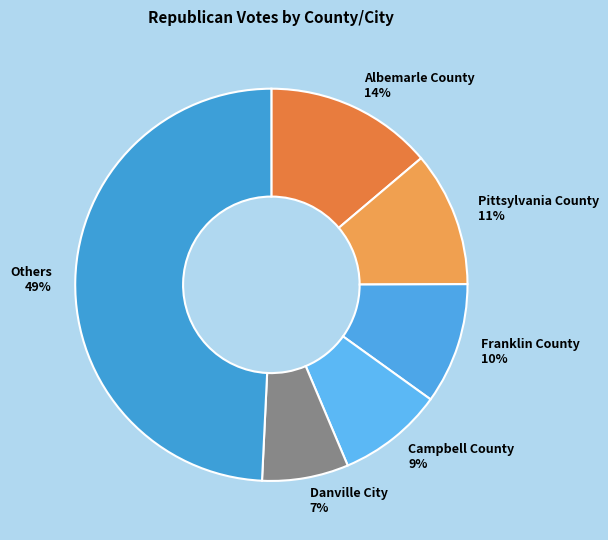

To the nearest percent, what portion does Danville City 7% represent?

7%